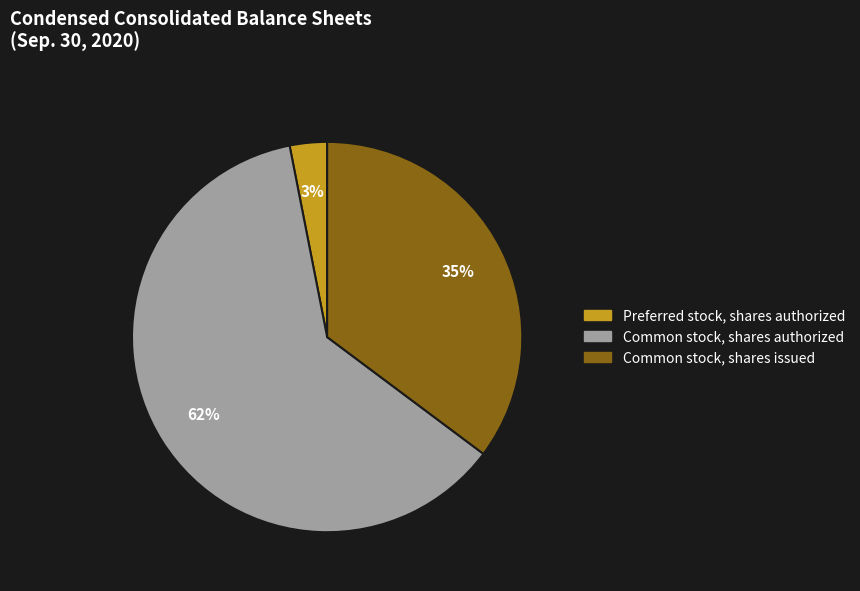

Does any single category account for the majority?

Yes